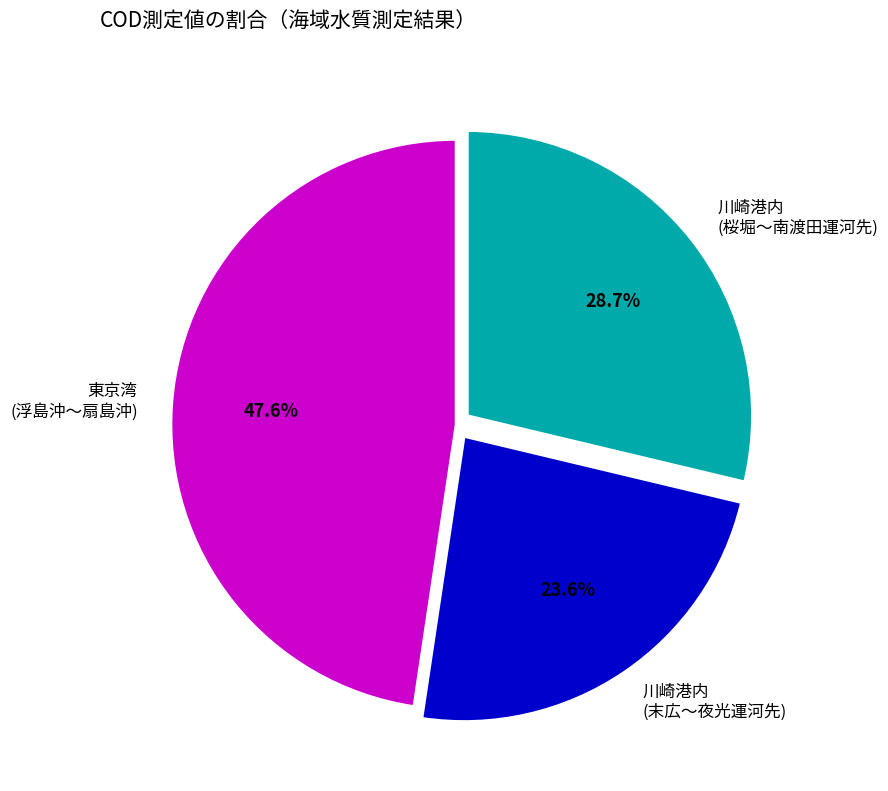

Approximately how many times larger is the value at 東京湾 (浮島沖〜扇島沖) compared to 川崎港内 (桜堀〜南渡田運河先)?

1.7